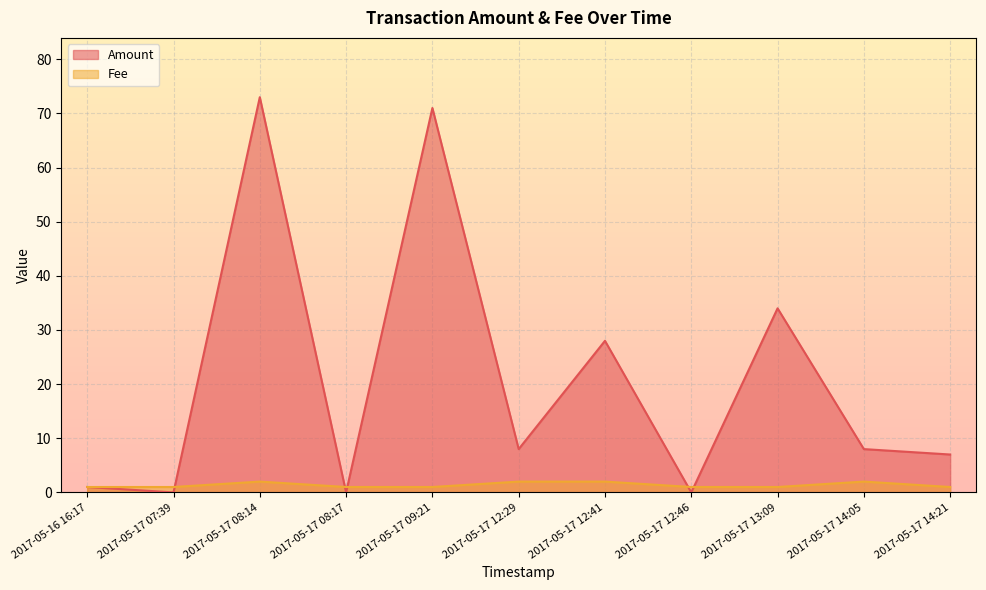

Which has a higher value, 2017-05-17 12:41 or 2017-05-17 08:14?

2017-05-17 08:14